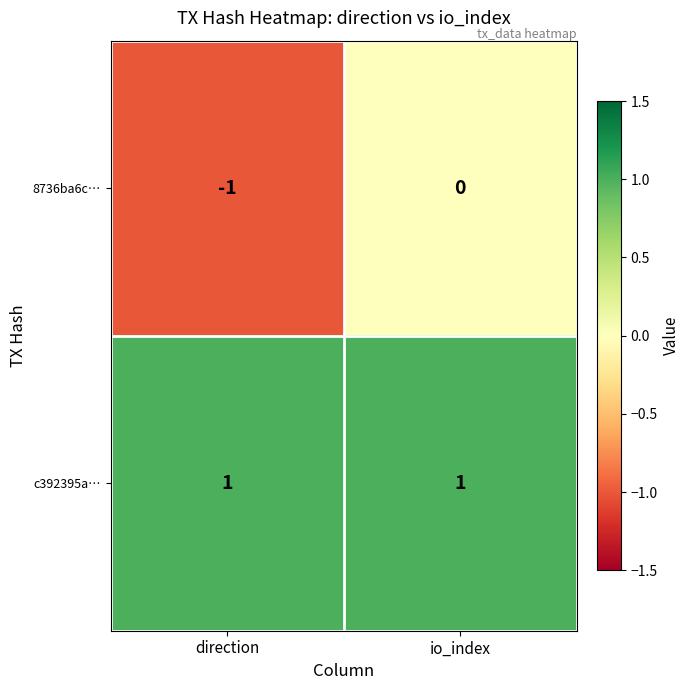

Is it true that 8736ba6c… equals -1 at direction?

True